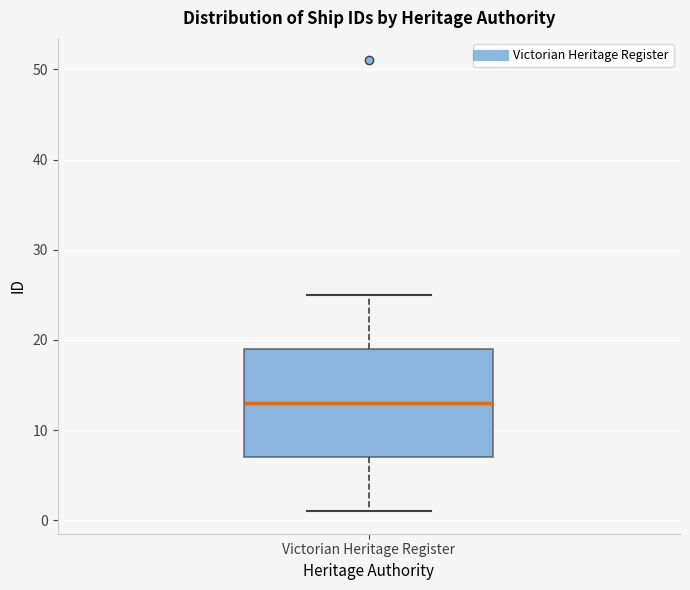

Where does the median line of the box for Victorian Heritage Register sit on the y-axis? The values are not printed on the chart, so give them approximately, as read against the axis.

13